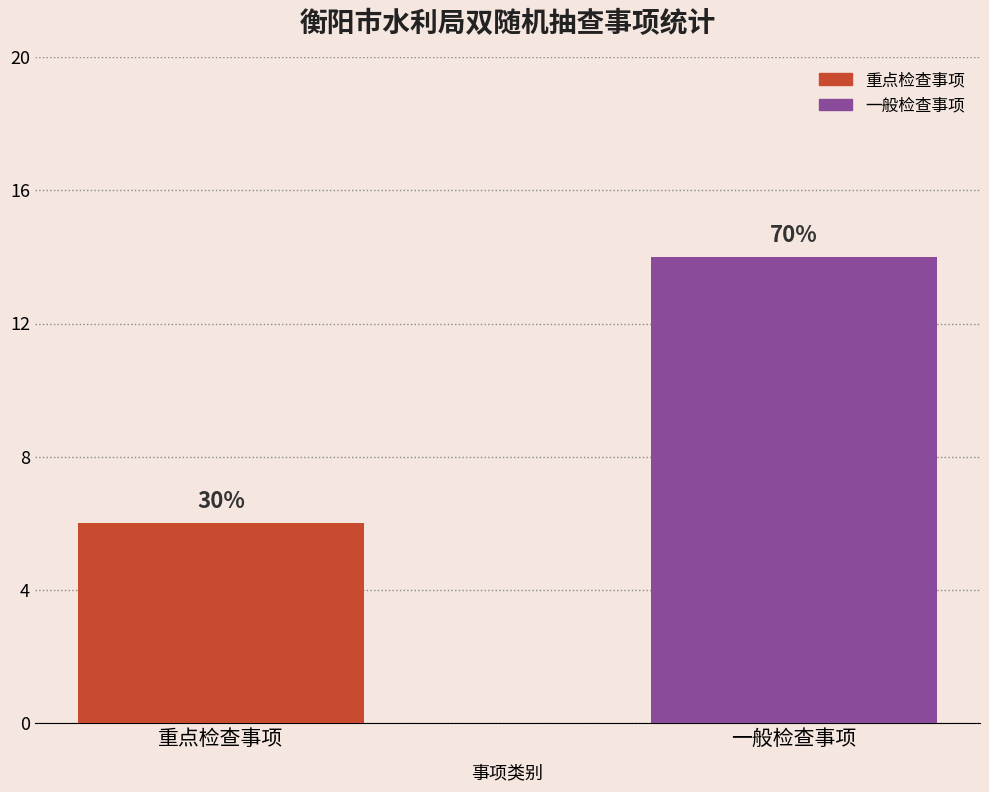

Reading left to right, list all the values displayed in this chart.

6	14